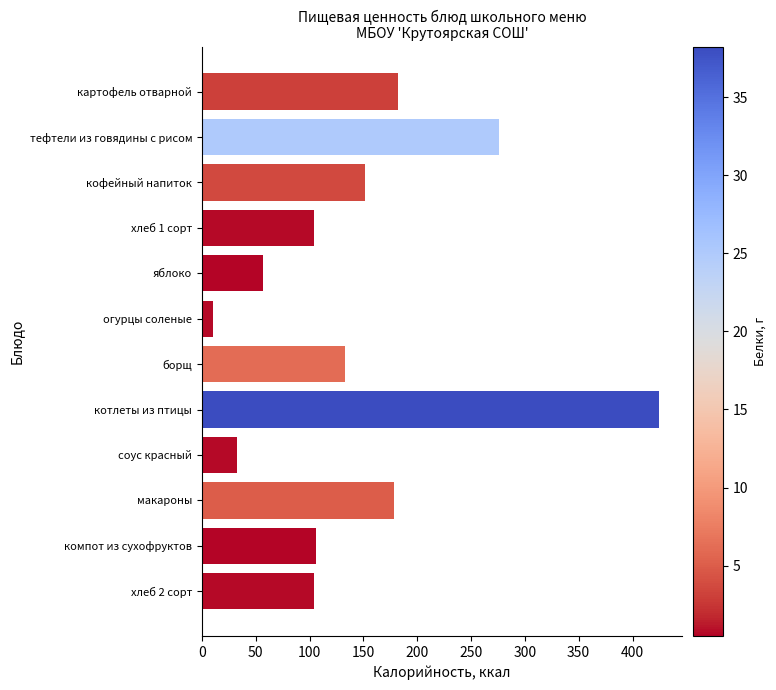

Is it true that the value at огурцы соленые is 10.4?

True